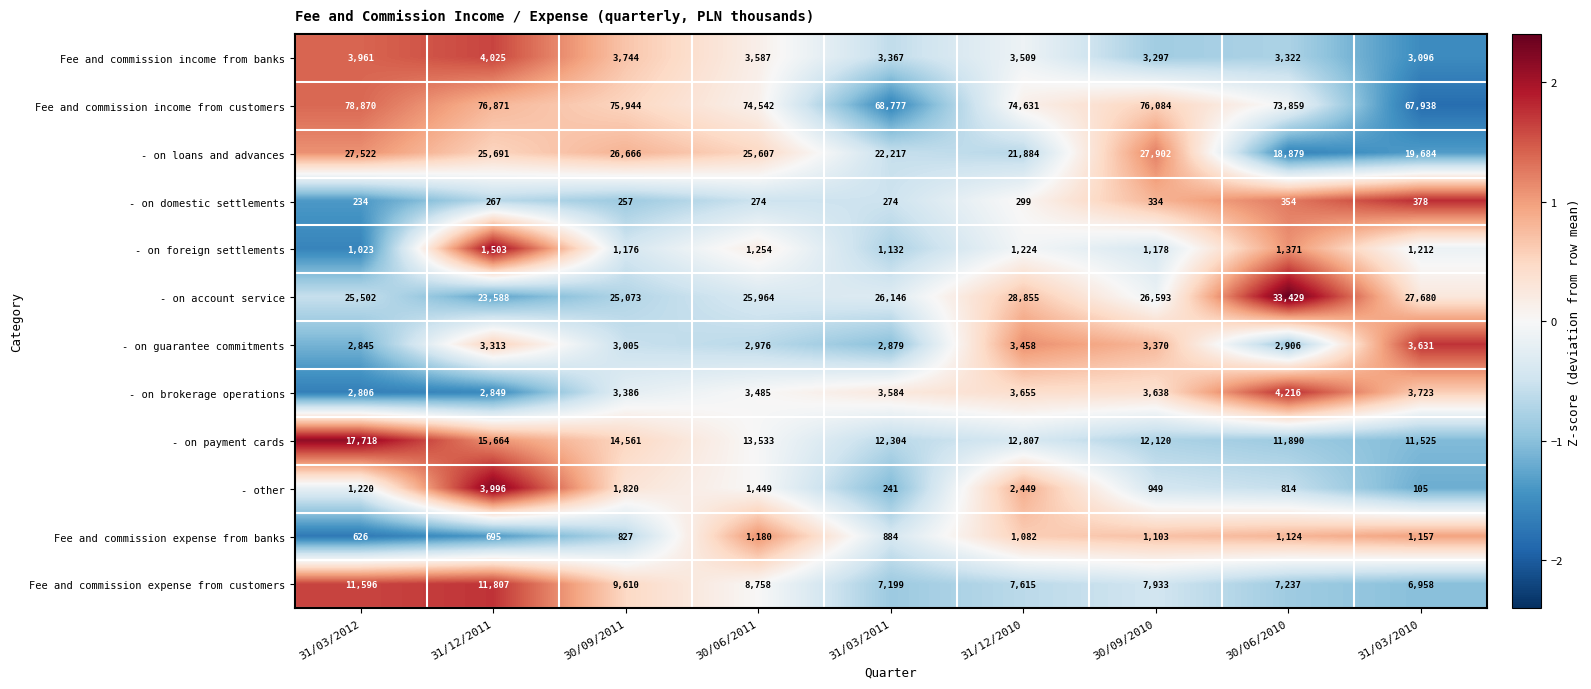

What is the sum of all - on account service values?

242830